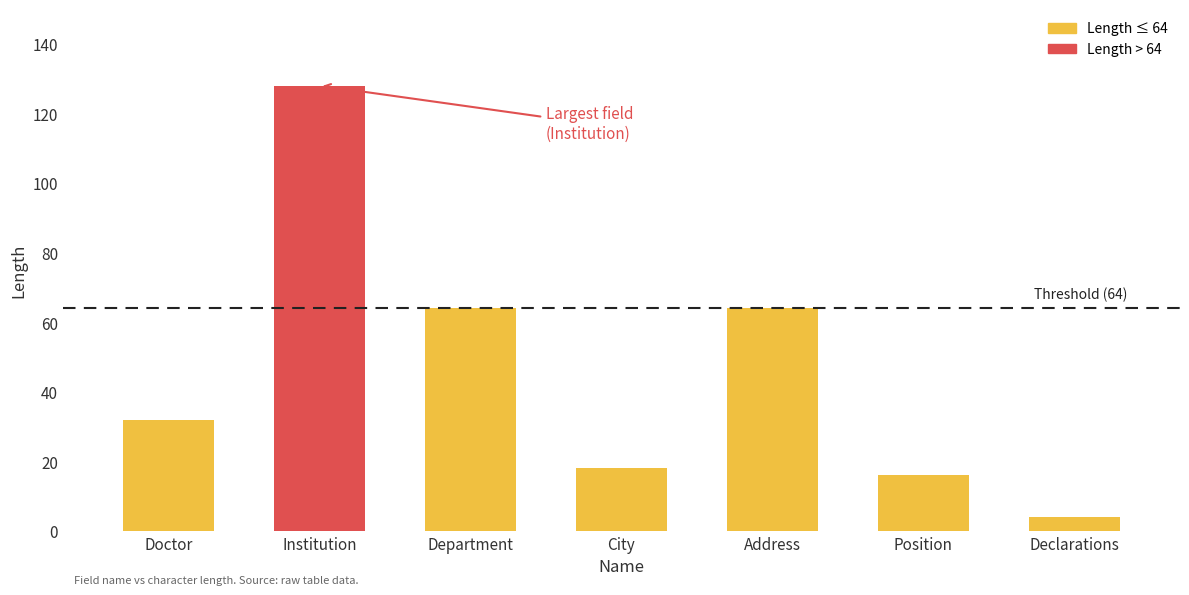

At which label is the value closest to 66?

Department